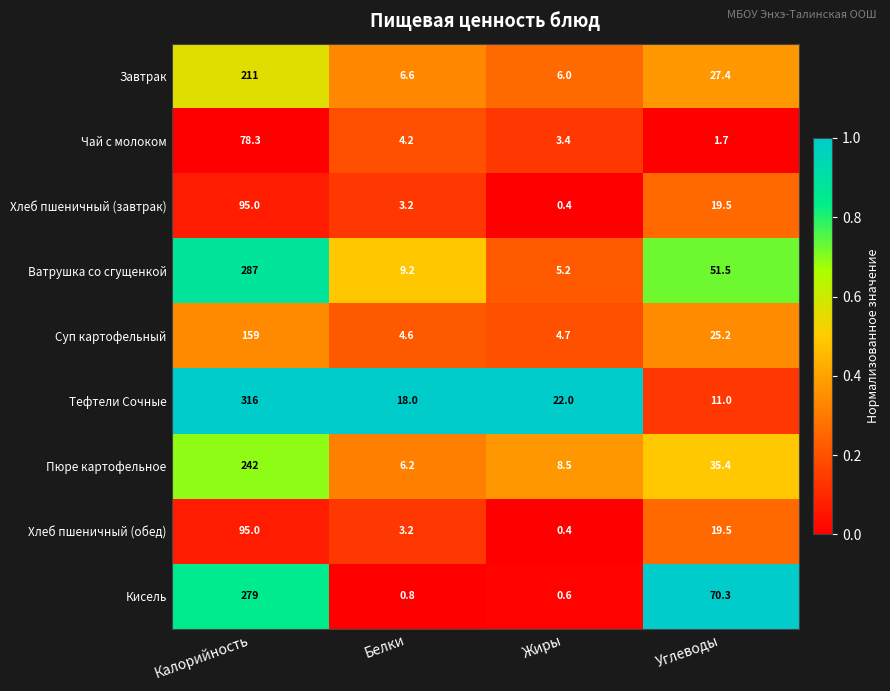

What is the total value across all series at Калорийность?

1762.3